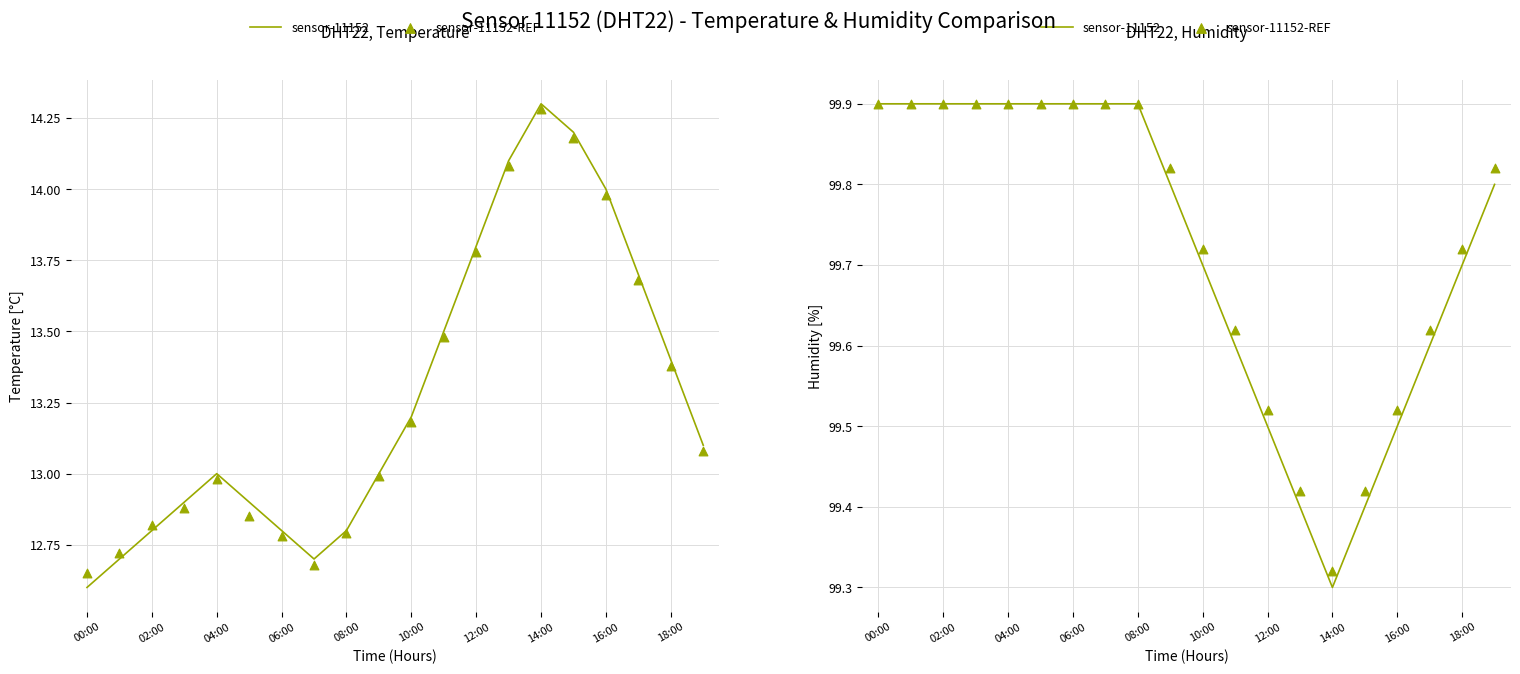

Which series reaches the minimum Y coordinate?

sensor-11152